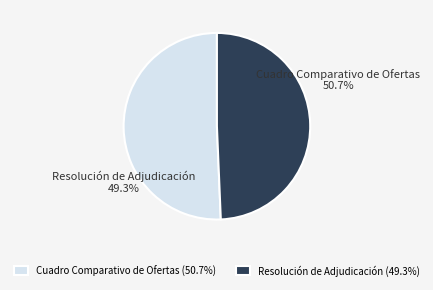

Does any single category account for the majority?

Yes